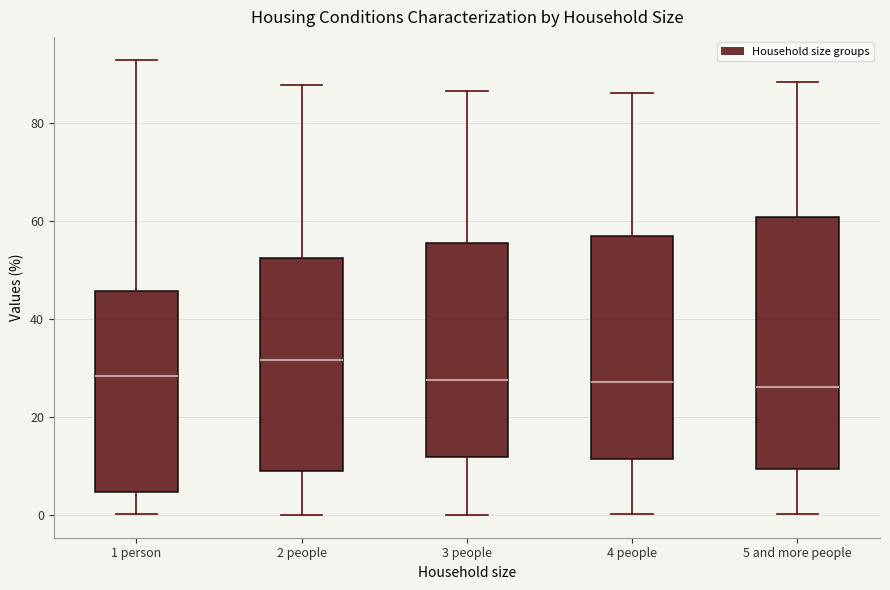

Which box's median line is the highest?

2 people